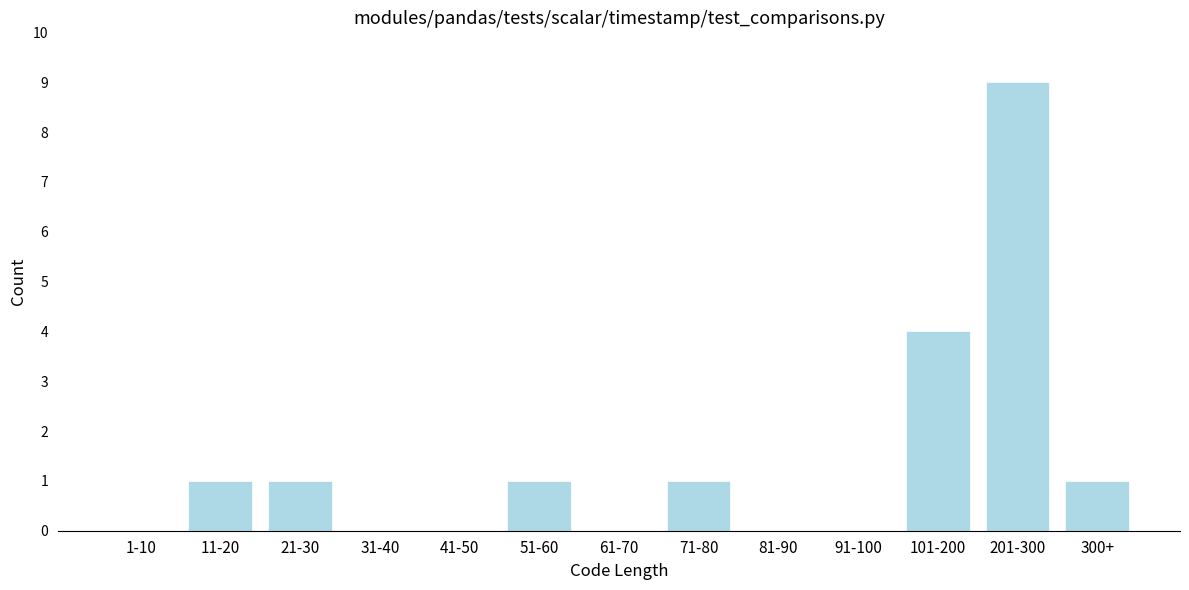

Reading left to right, what are all the values shown in this chart?

1-10=0	11-20=1	21-30=1	31-40=0	41-50=0	51-60=1	61-70=0	71-80=1	81-90=0	91-100=0	101-200=4	201-300=9	300+=1